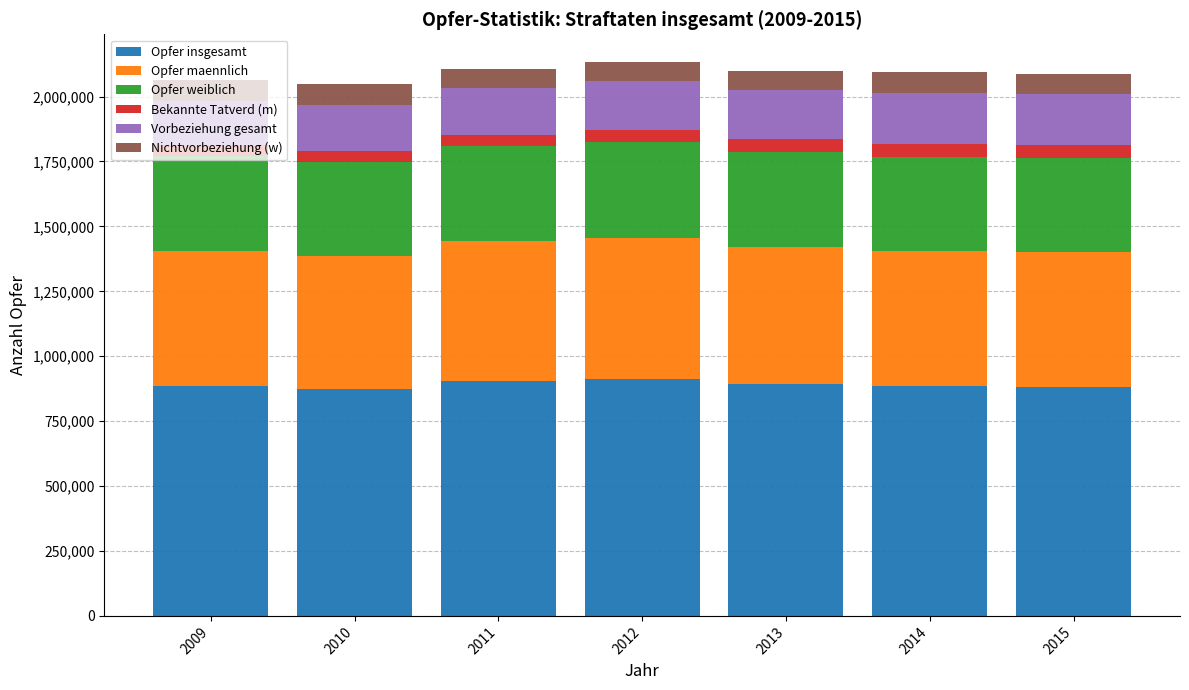

What is the total value across all series at 2012?

2133160